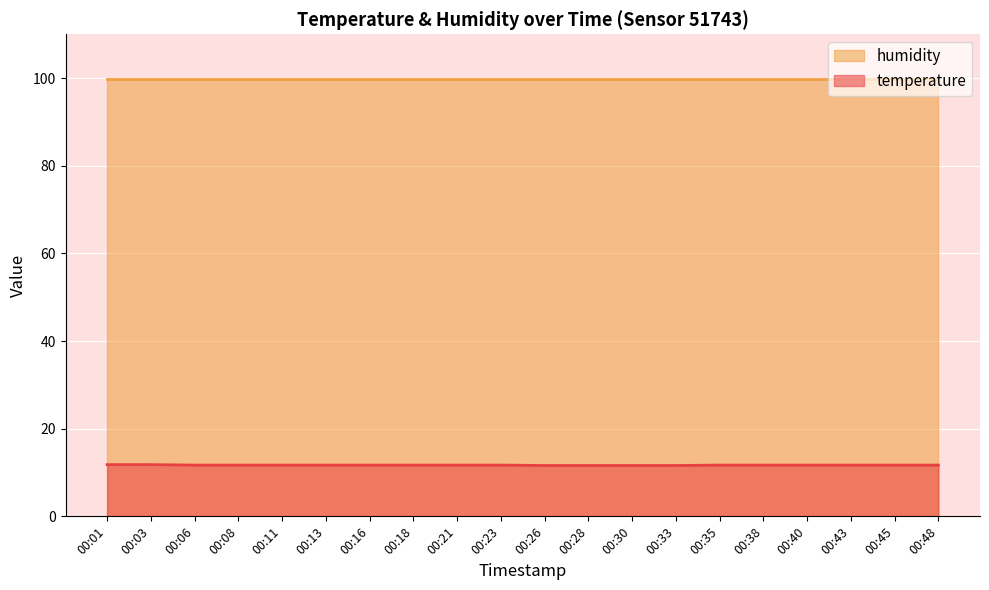

True or false: the data has more than 1 interior local peaks.

False